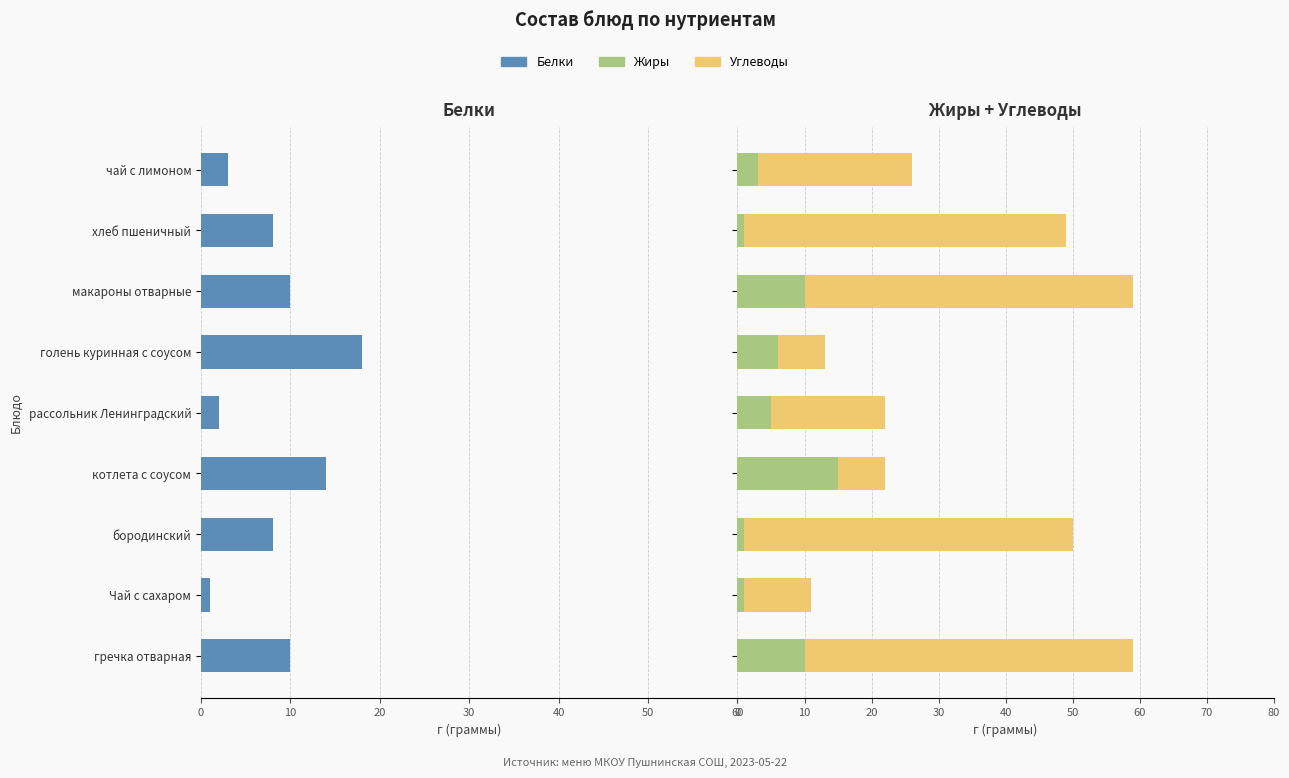

The Жиры series shows 0 at бородинский. True or false?

False